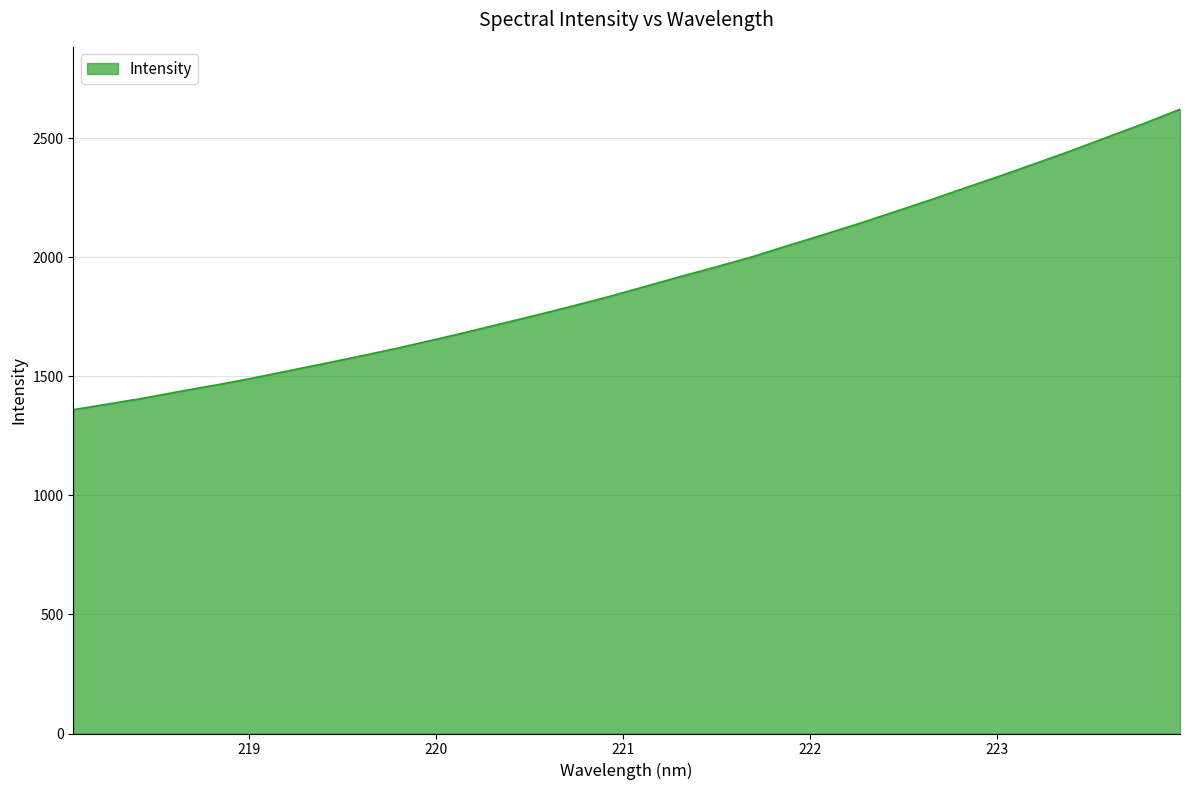

What is the minimum value shown in the chart?

1360.6